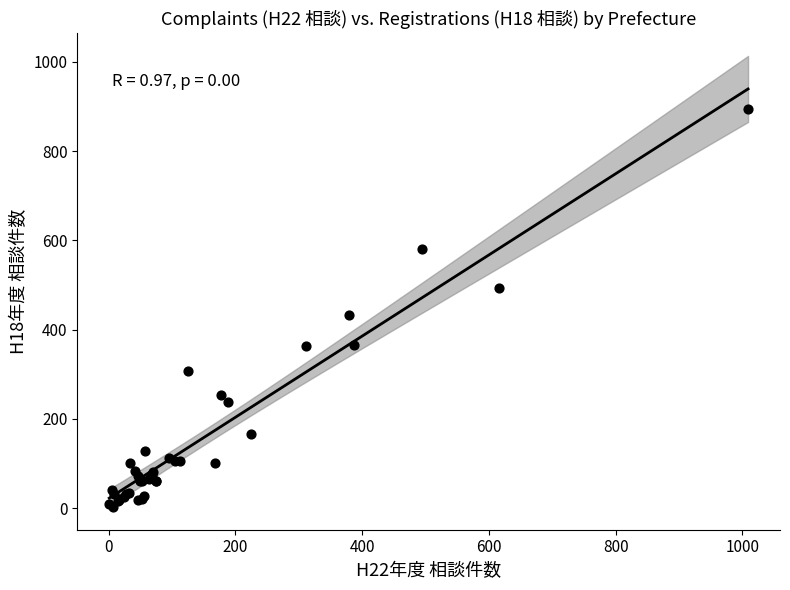

What Y value in the scatter plot is closest to 449?

432